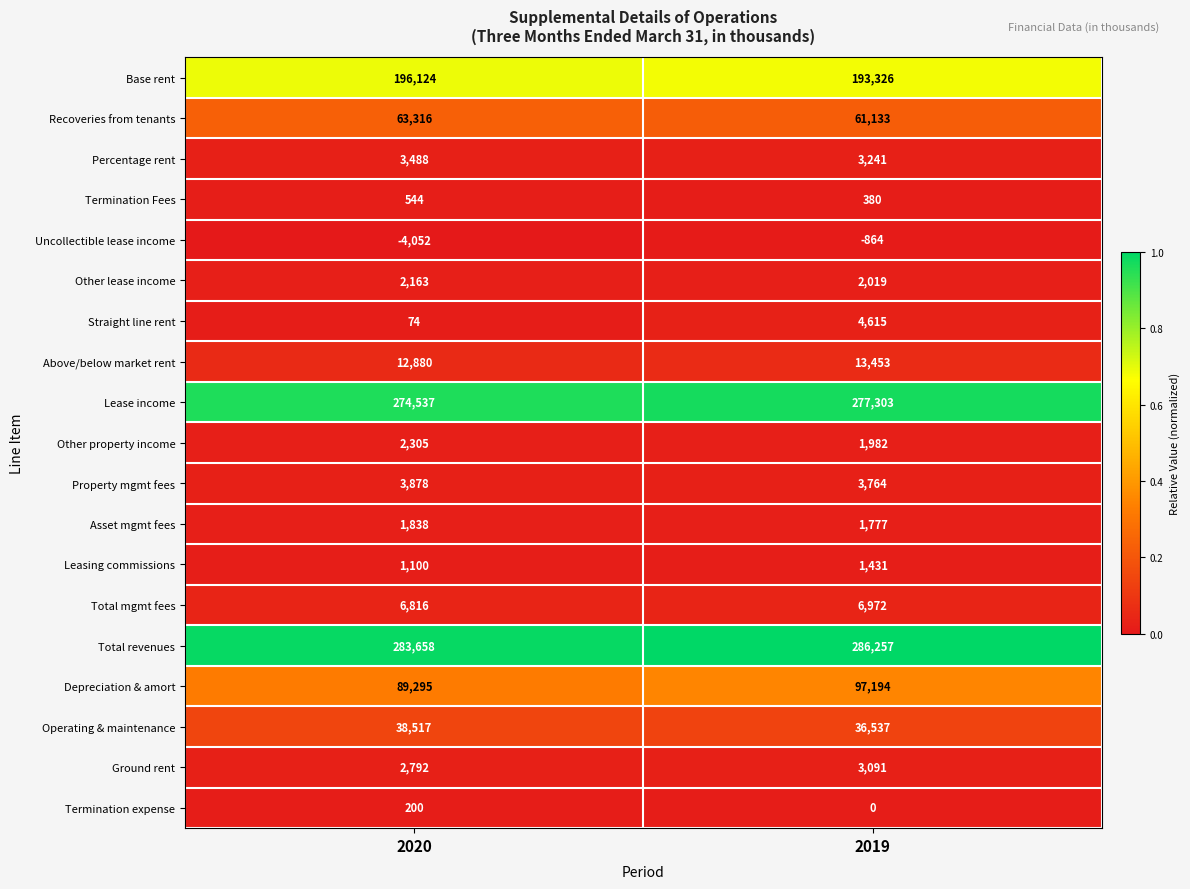

Between 2020 and 2019, which series saw the biggest shift?

Depreciation & amort